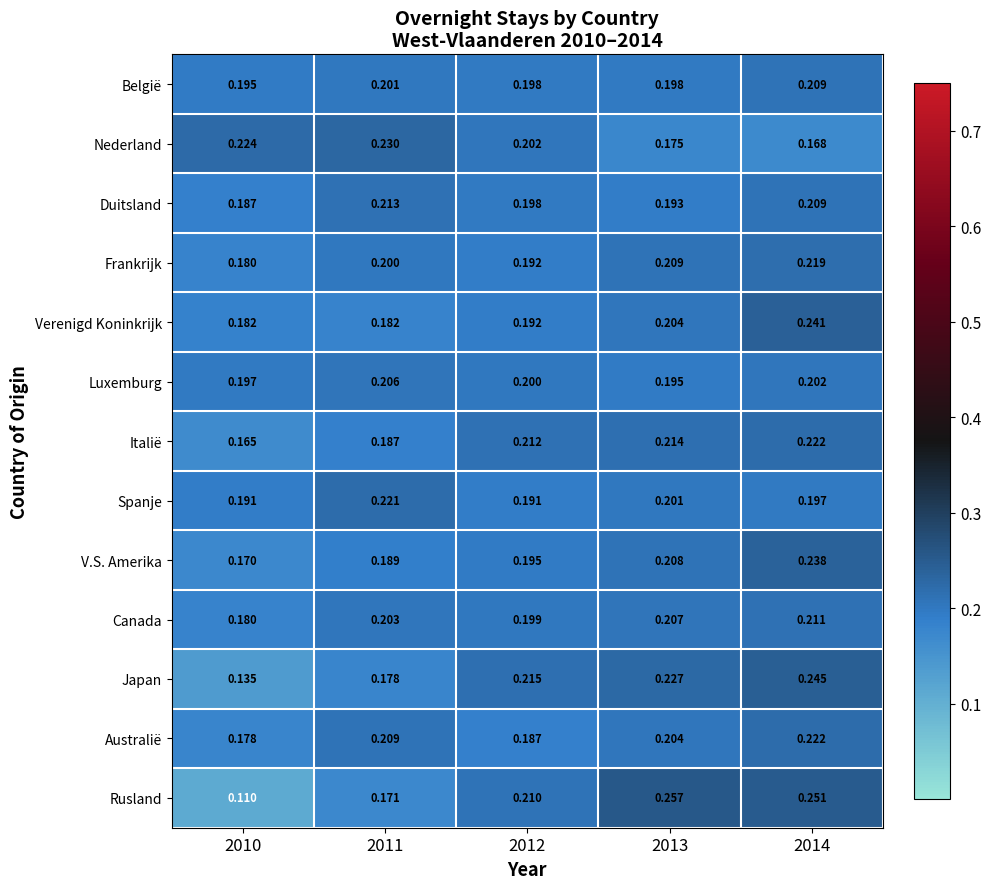

Which series has the widest spread of values?

Rusland